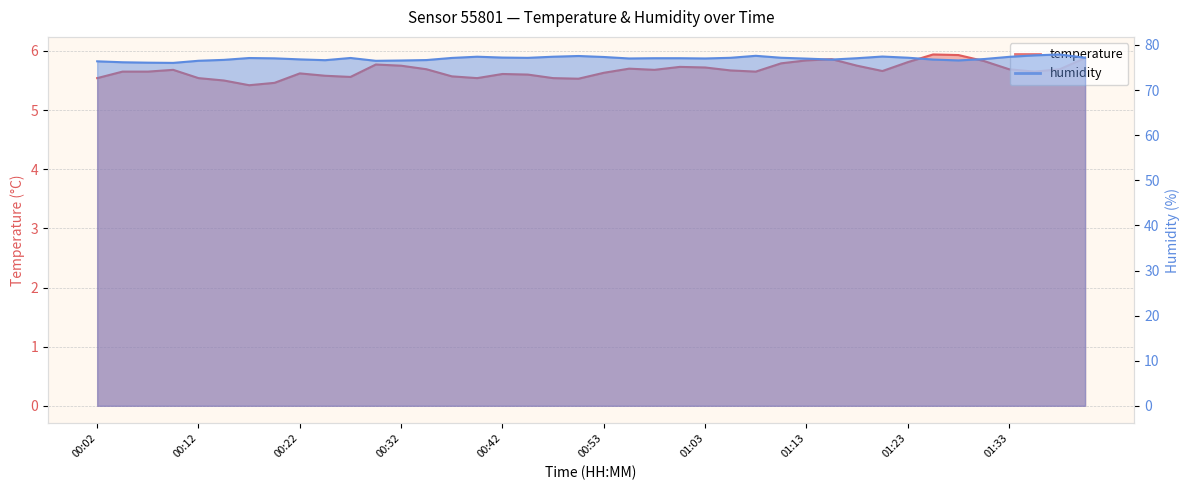

What is the label of the 31st point from the right?

00:25